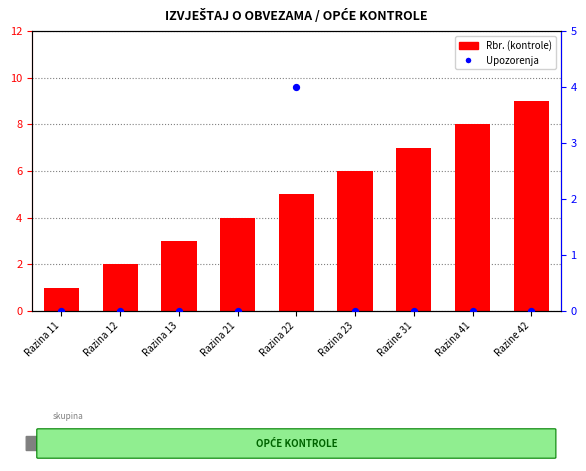

Which series has the widest spread of Y values?

Rbr. (kontrole)